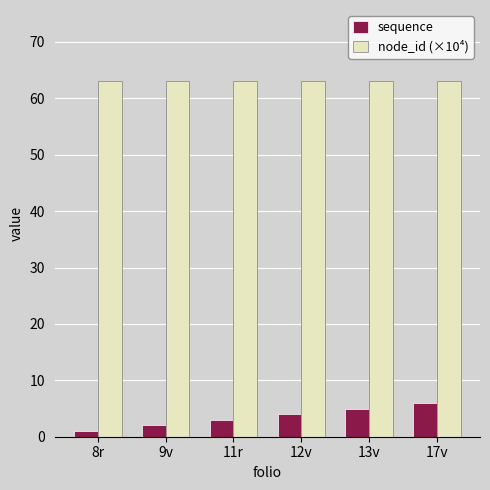

What is the label of the 3rd bar from the right?

12v